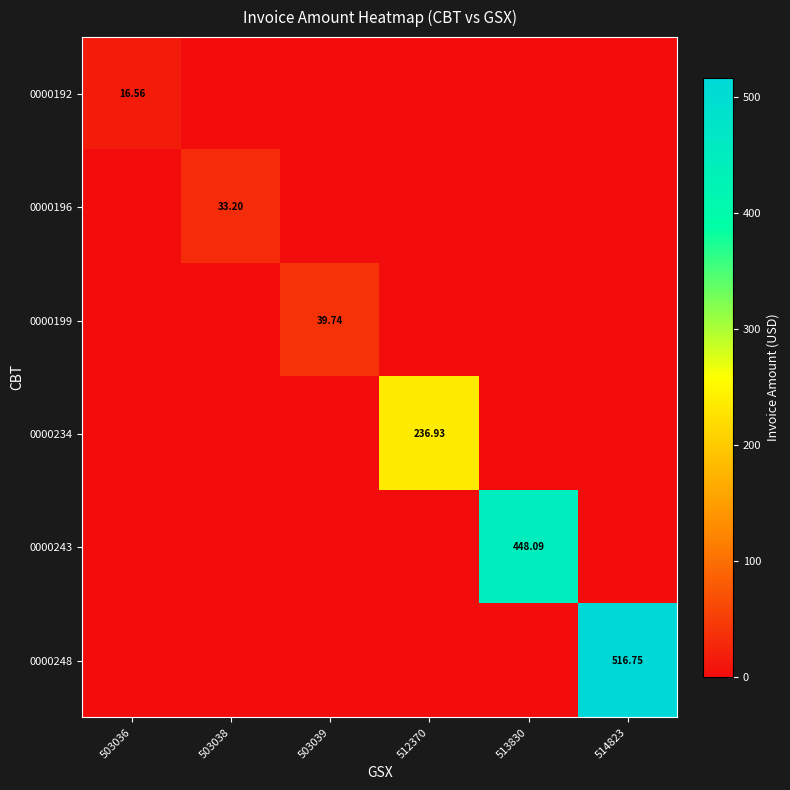

At which category does the chart reach its peak across all series?

514823